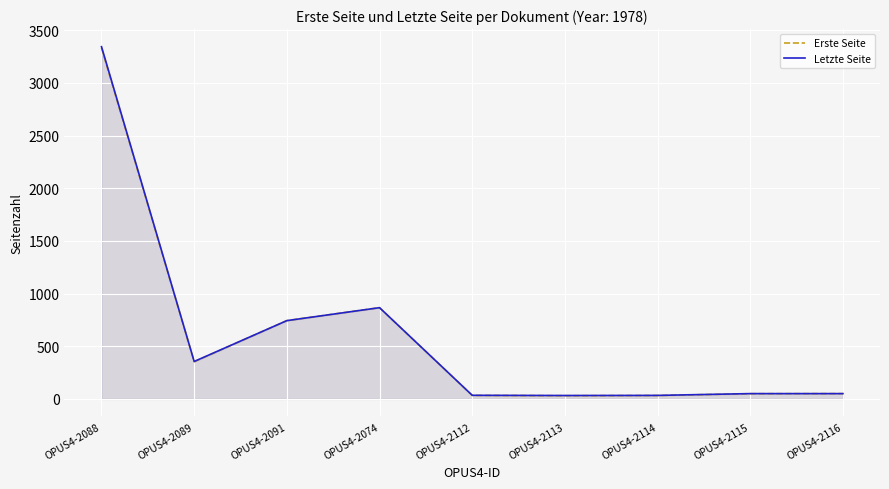

How many categories are shown in the chart?

9